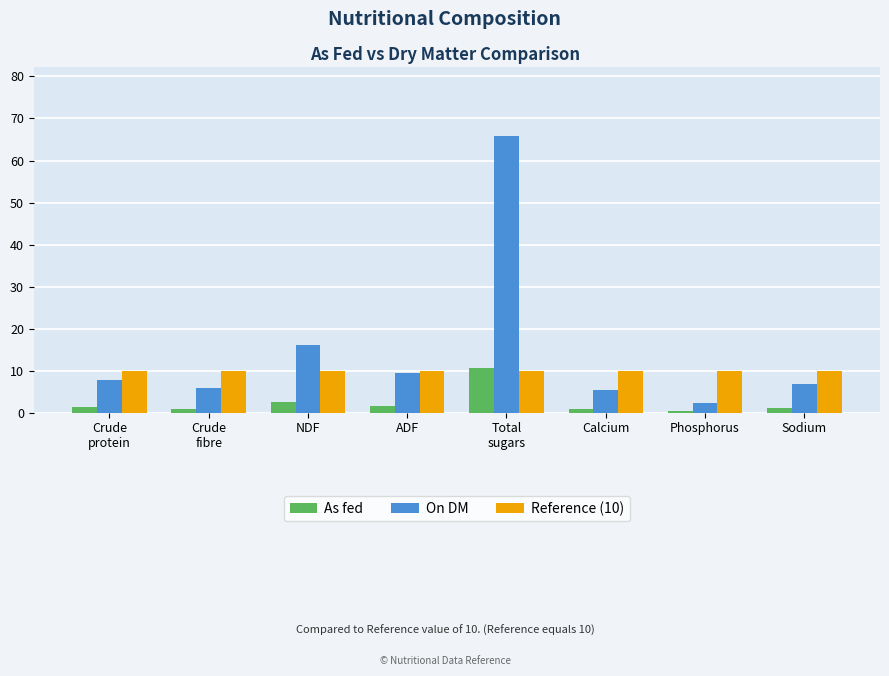

True or false: Reference (10) has a value of 10.0 at NDF.

True